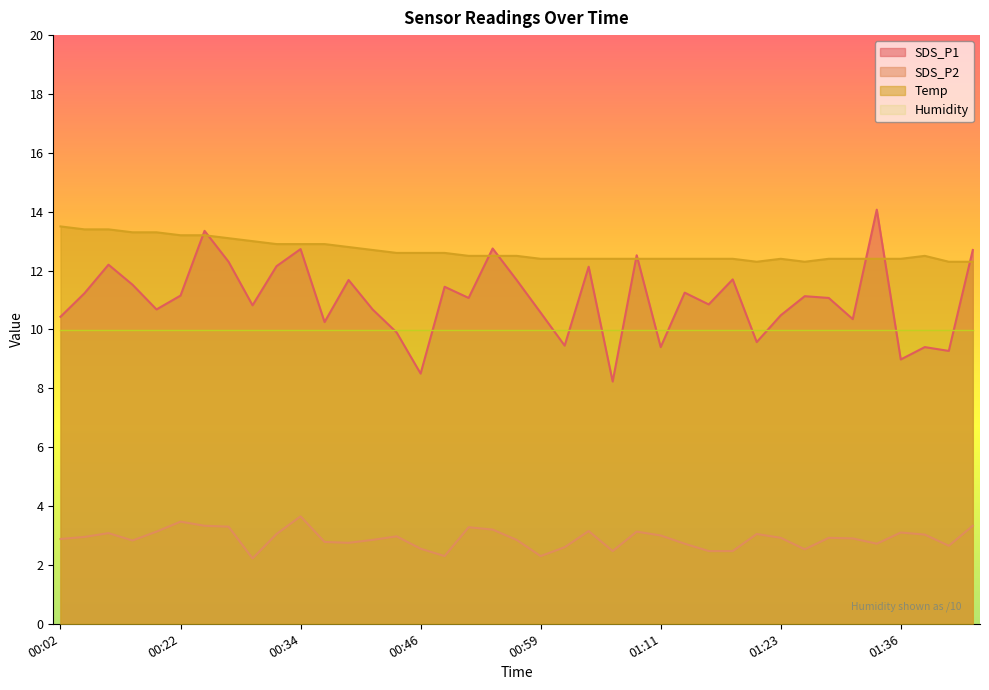

How many lines are shown in the chart?

4